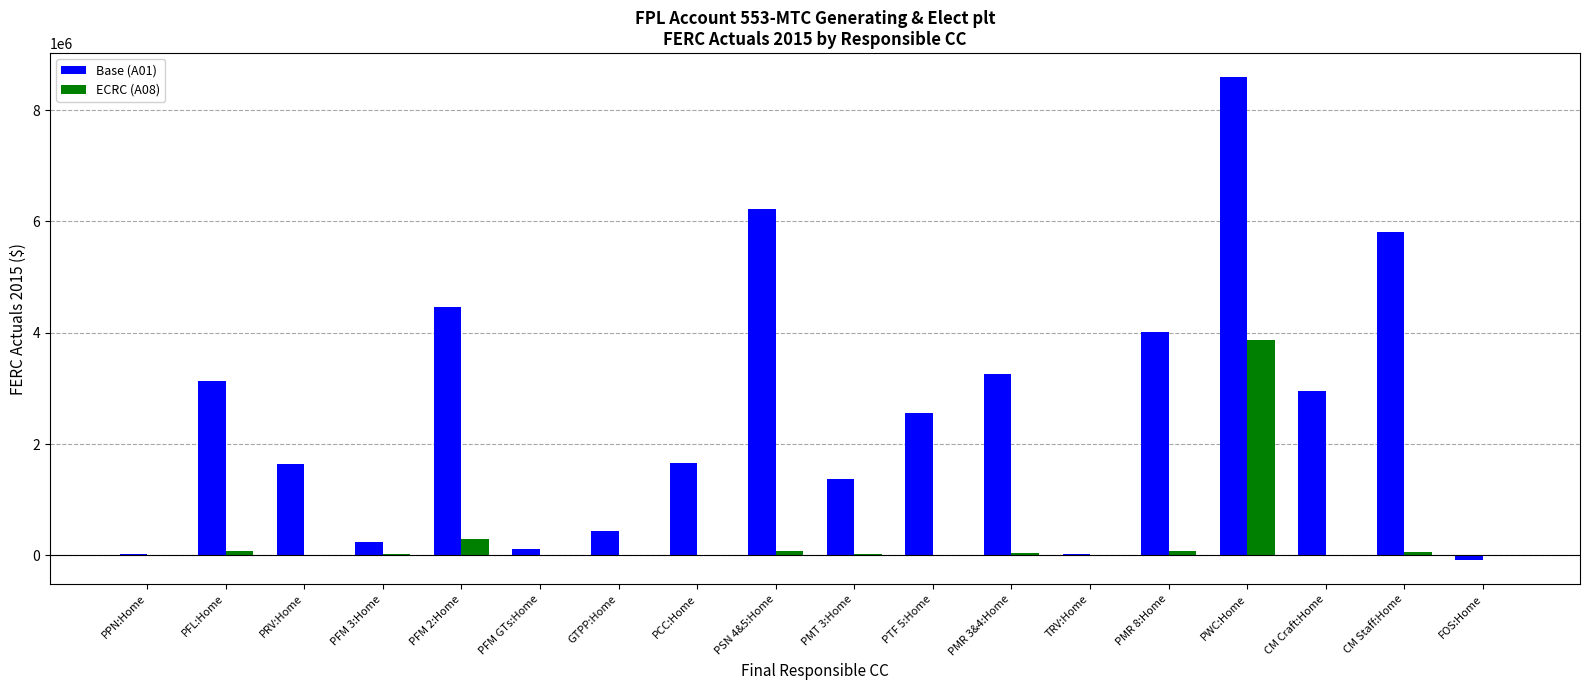

Which series has the largest total across all categories?

Base (A01)